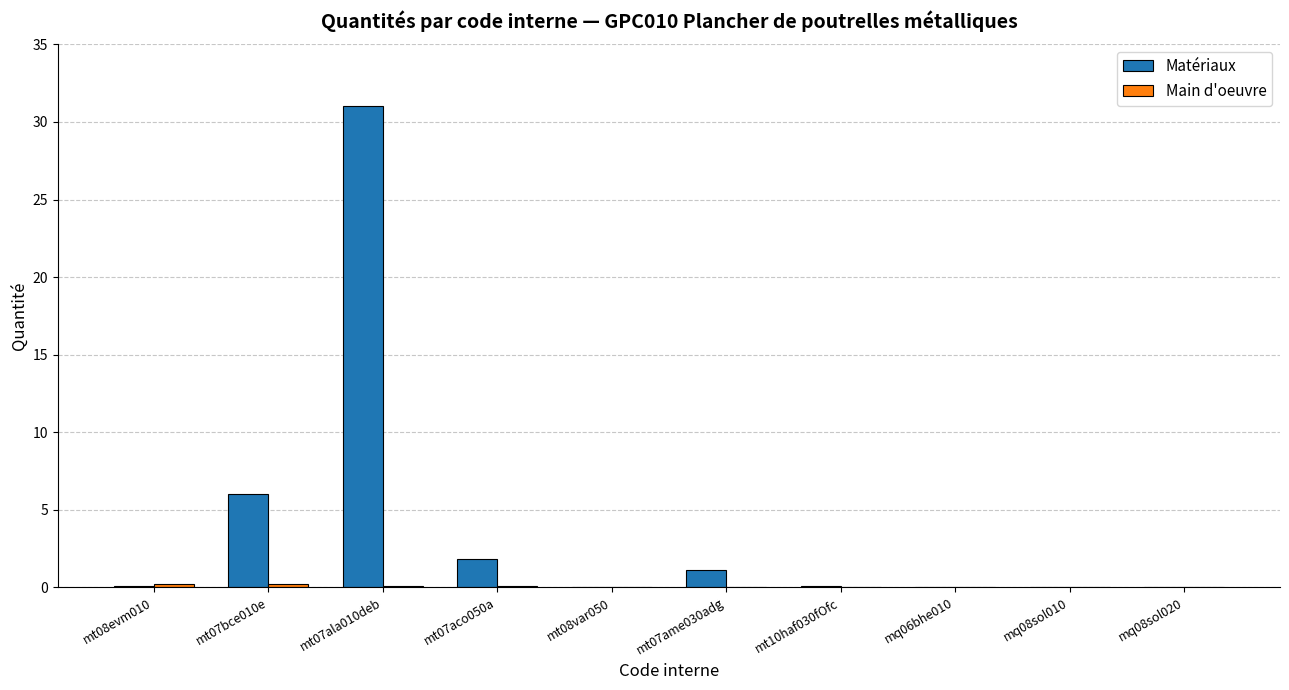

Between mt07ala010deb and mt07ame030adg, which series saw the biggest shift?

Matériaux